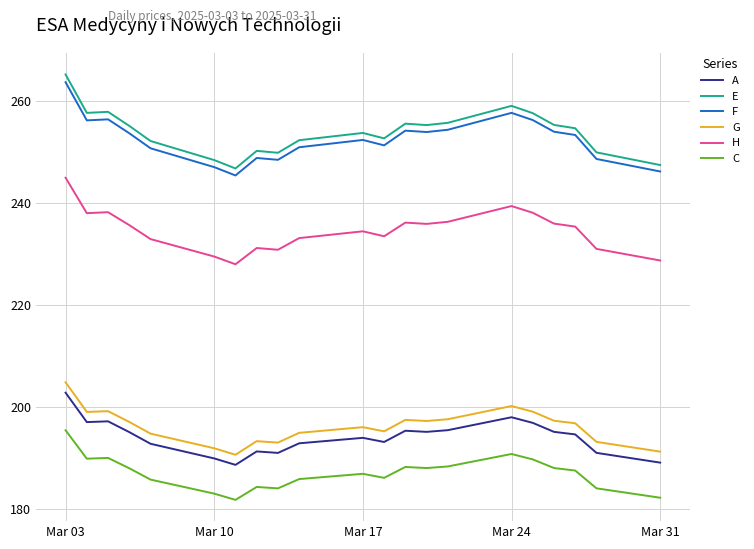

True or false: C and G intersect in this chart.

False